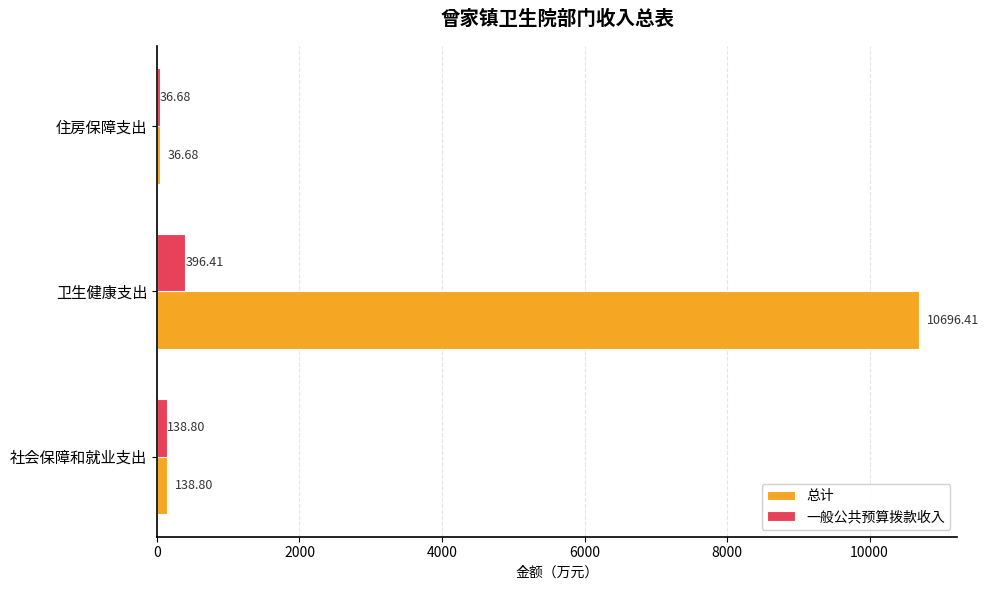

At which category does the chart reach its peak across all series?

卫生健康支出